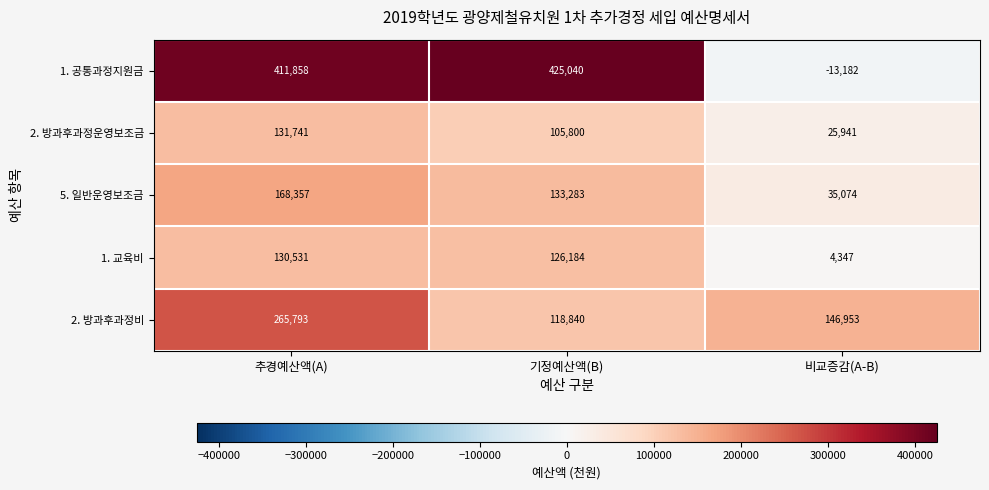

Rank the series at 비교증감(A-B) from highest to lowest value.

2. 방과후과정비, 5. 일반운영보조금, 2. 방과후과정운영보조금, 1. 교육비, 1. 공통과정지원금